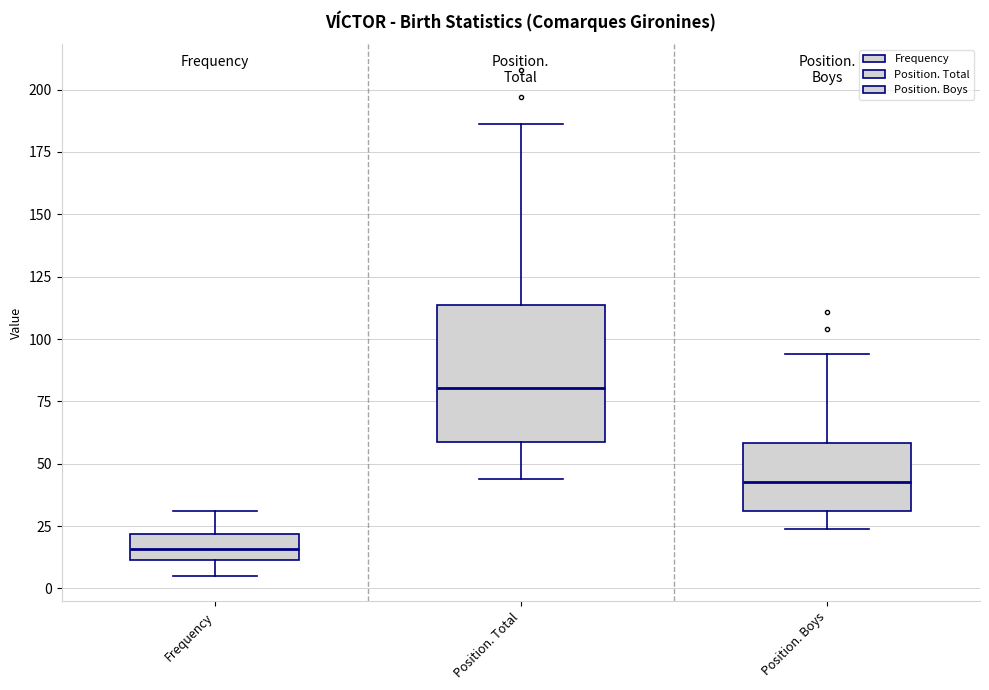

Which box's median line is the highest?

Position. Total